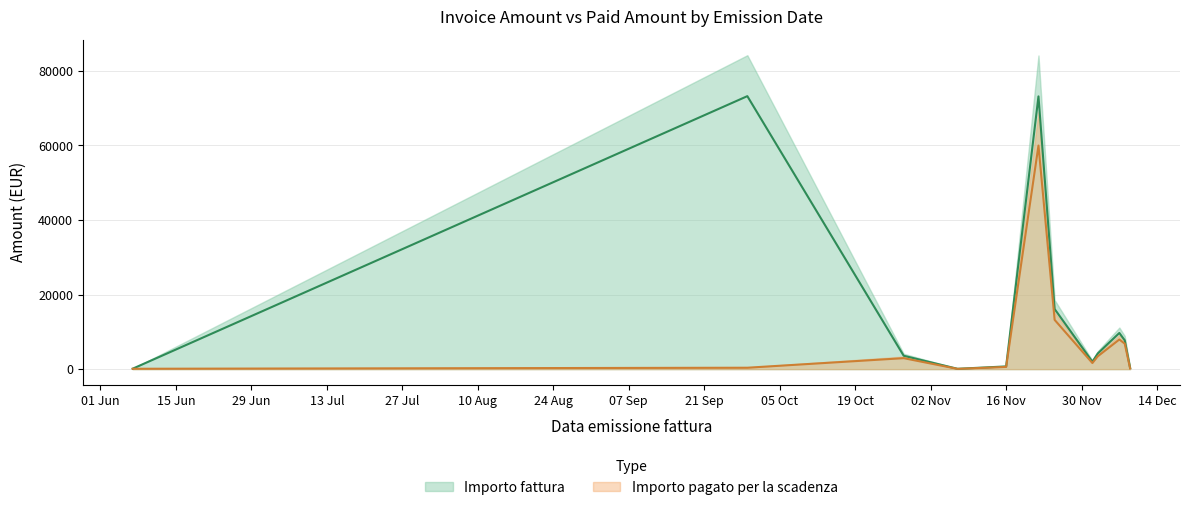

Reading left to right, extract all data points from this chart.

Importo fattura: 122.0	73200.0	3592.0	89.7	732.0	73139.0	16113.8	1997.5	4200.8	9699.0	7723.6	304.3
Importo pagato per la scadenza: 100.0	379.0	2944.0	73.0	600.0	59950.0	13208.0	1637.1	3443.2	7950.0	6830.2	195.2